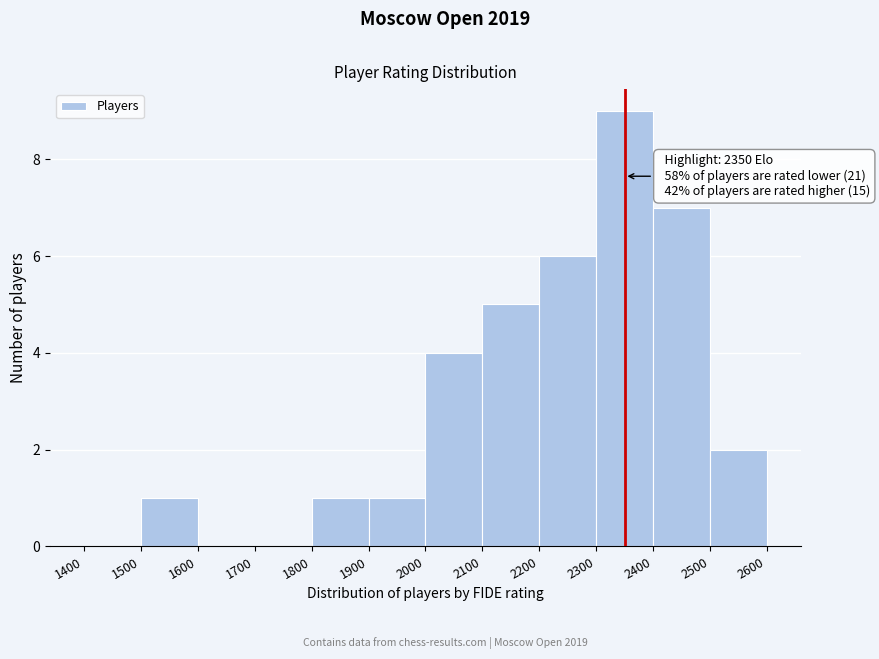

Over which range of the x-axis is the bar tallest?

2300 to 2400